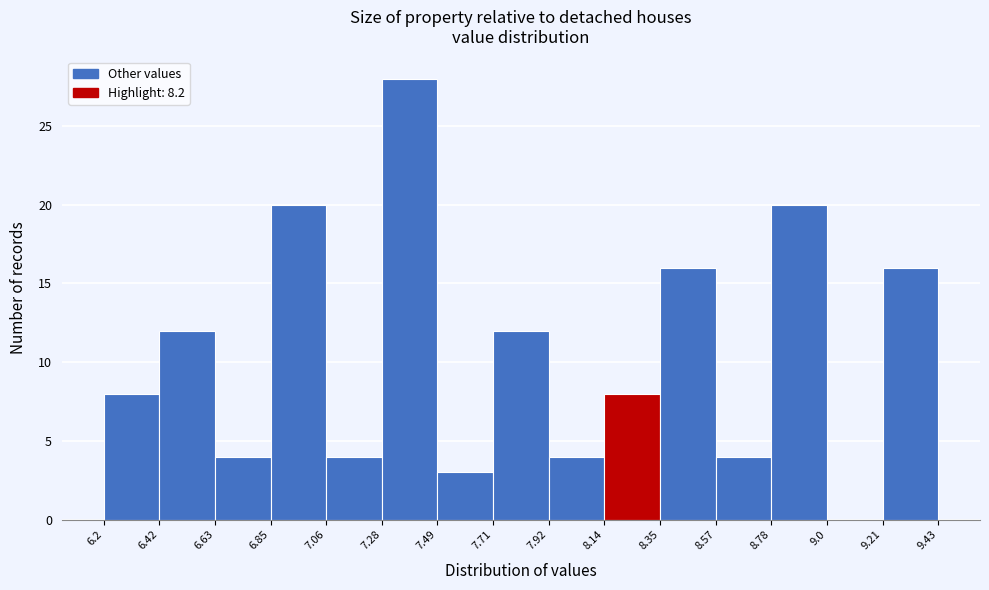

Over which range of the x-axis is the bar tallest?

7.28 to 7.49